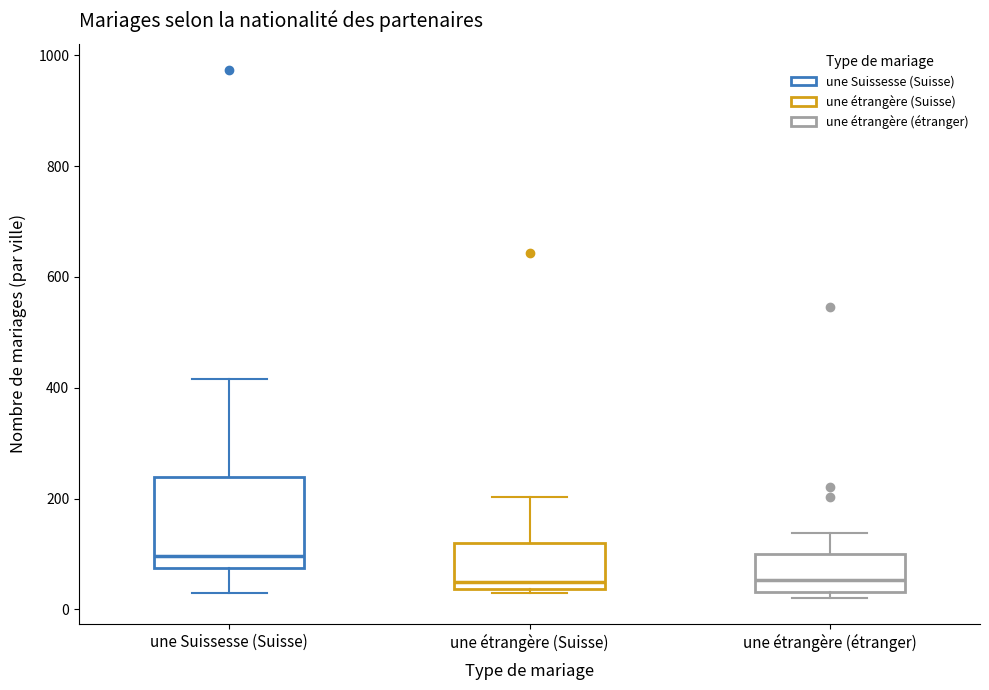

Where is the upper edge of the box for une étrangère (étranger) on the y-axis? The values are not printed on the chart, so give them approximately, as read against the axis.

100